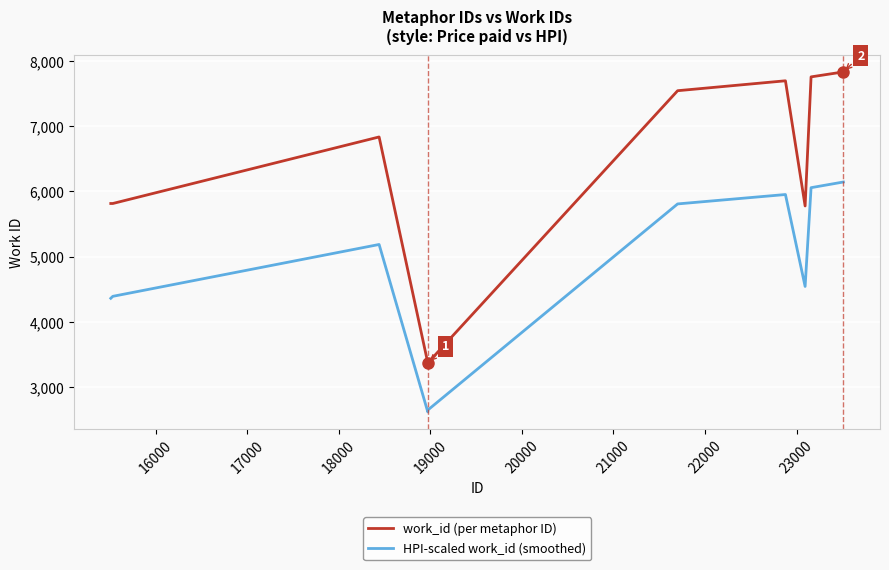

True or false: HPI-scaled work_id (smoothed) and work_id (per metaphor ID) intersect in this chart.

False